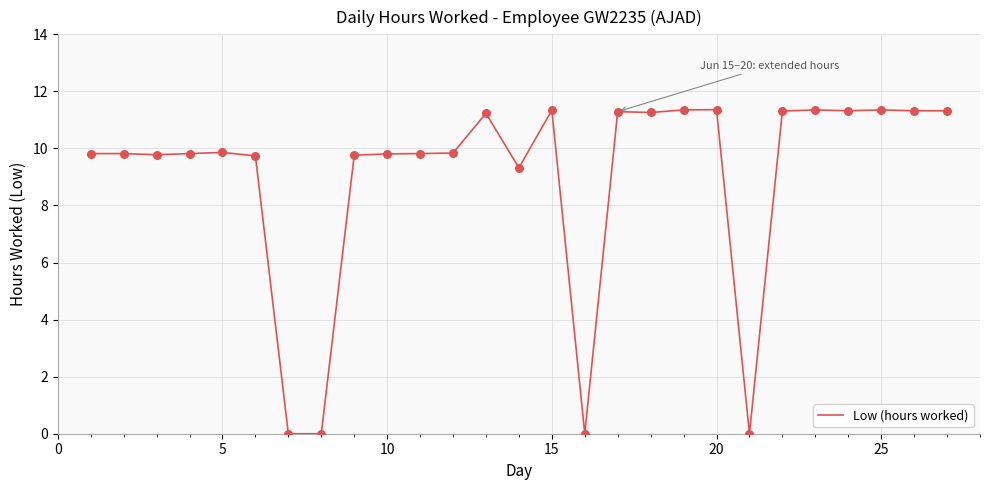

What is the difference between the maximum and minimum values?

11.4